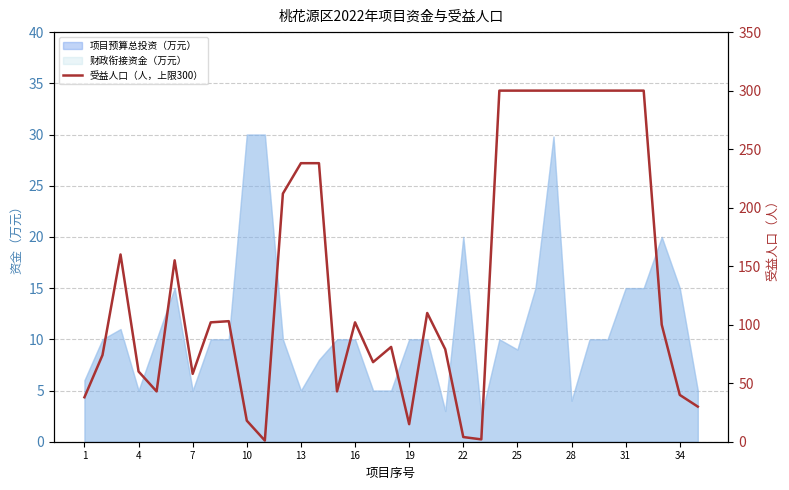

Count the number of values greater than 102.

16